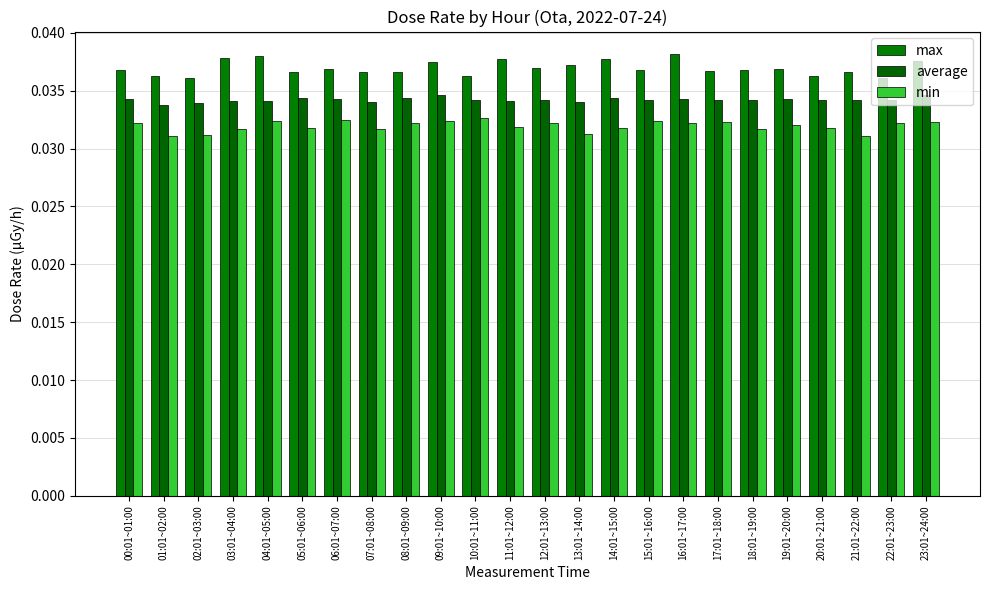

Which series has the largest total across all categories?

max